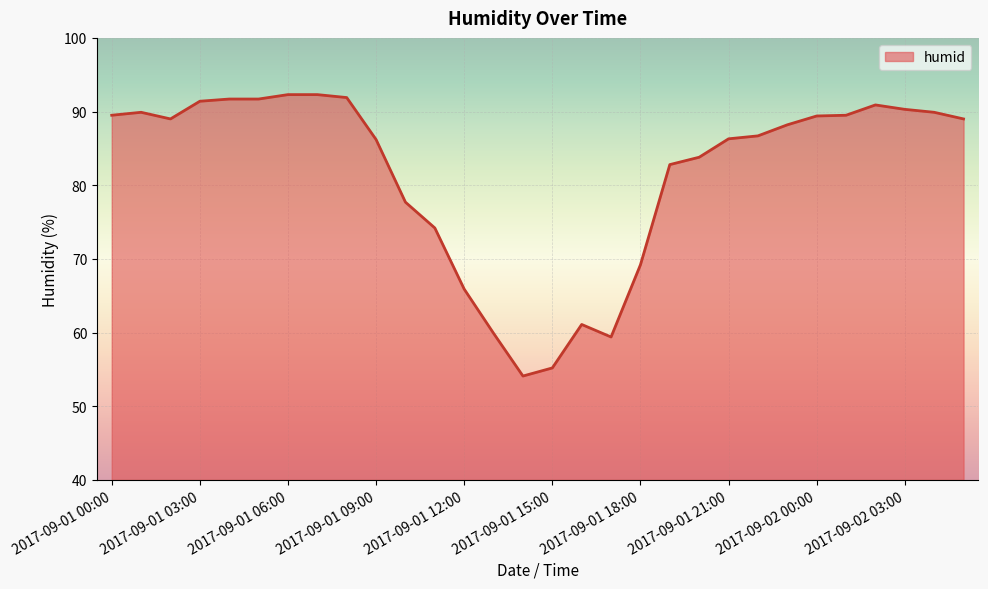

What is the maximum value shown in the chart?

92.3